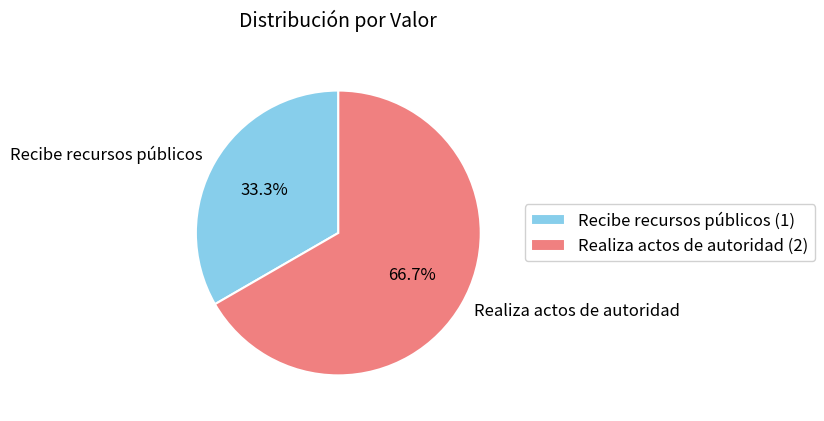

How many segments does this pie chart have?

2